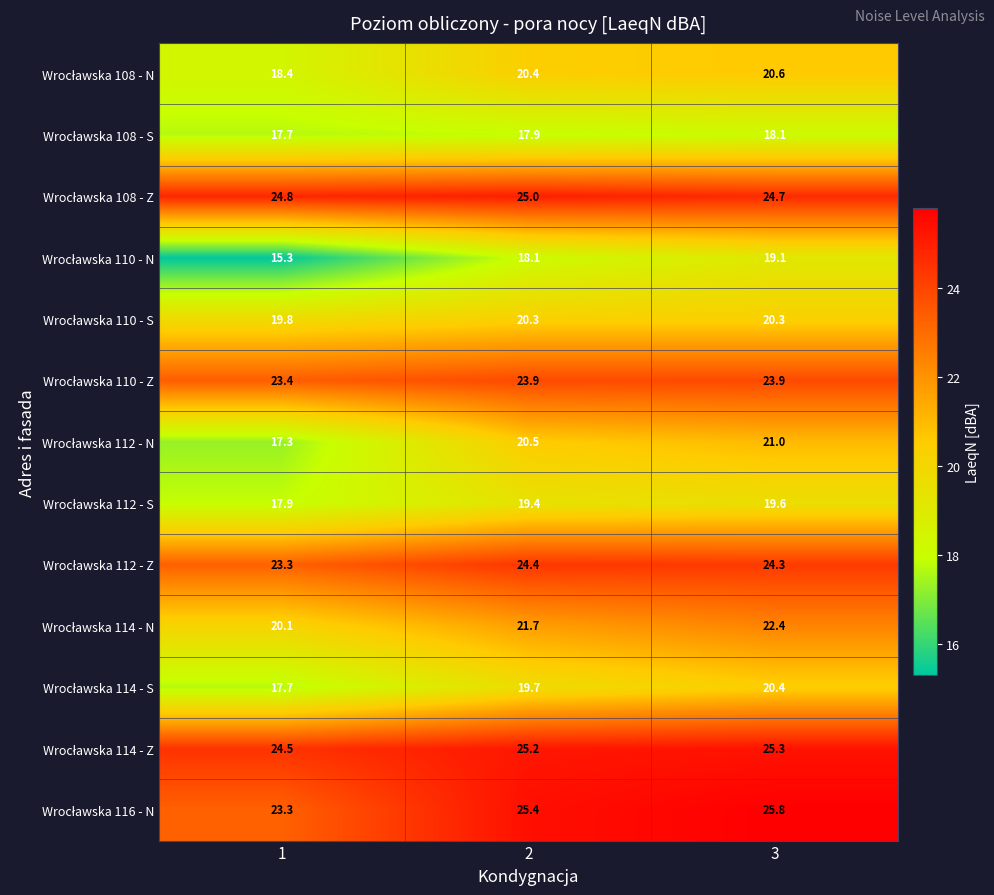

What is the total value across all series at 3?

285.5